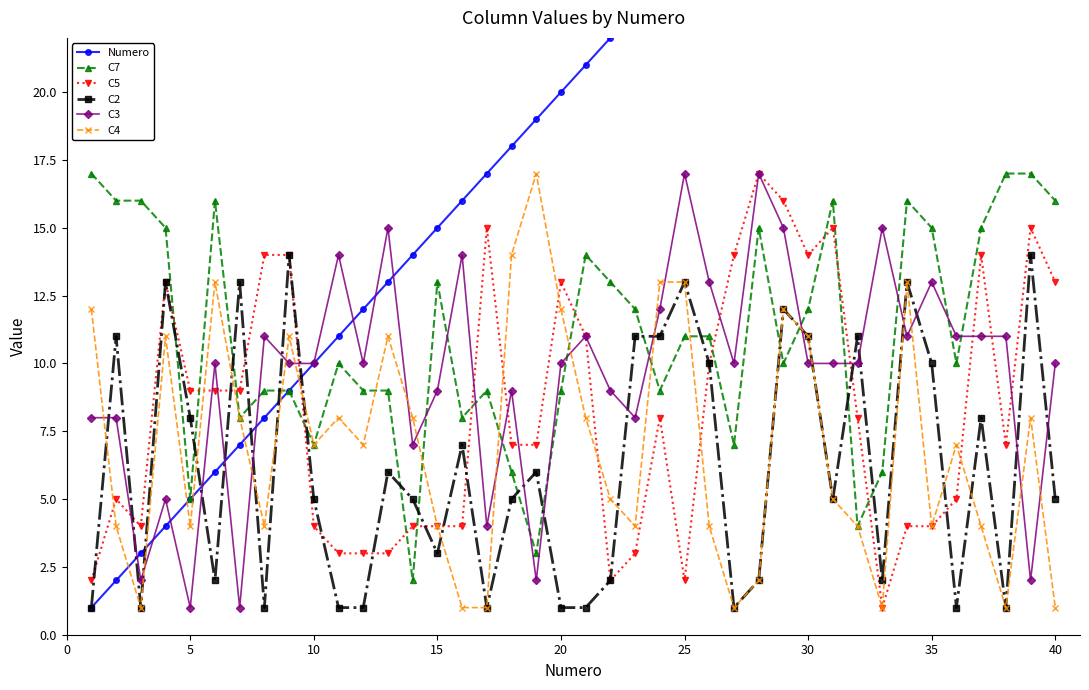

Count the number of categories in the chart.

40